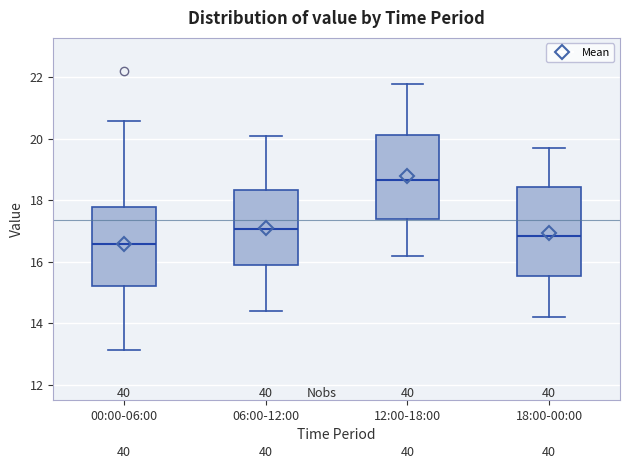

Reading left to right, read every box against the y-axis: the position of its median line, the range the box covers, and the ends of its whiskers. The values are not printed on the chart, so give them approximately, as read against the axis.

00:00-06:00: median 16.6, box 15.2 to 17.8, whiskers 13.2 to 20.6
06:00-12:00: median 17.0, box 15.8 to 18.4, whiskers 14.4 to 20.2
12:00-18:00: median 18.6, box 17.4 to 20.2, whiskers 16.2 to 21.8
18:00-00:00: median 16.8, box 15.6 to 18.4, whiskers 14.2 to 19.8